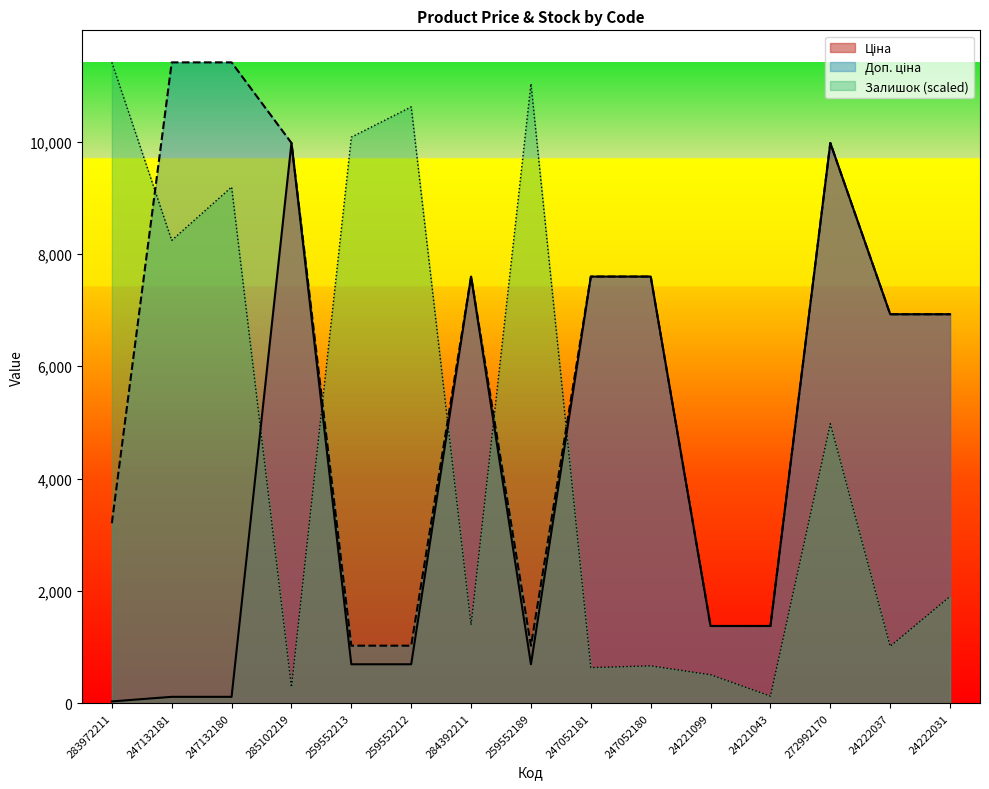

True or false: Доп. ціна and Ціна intersect in this chart.

False